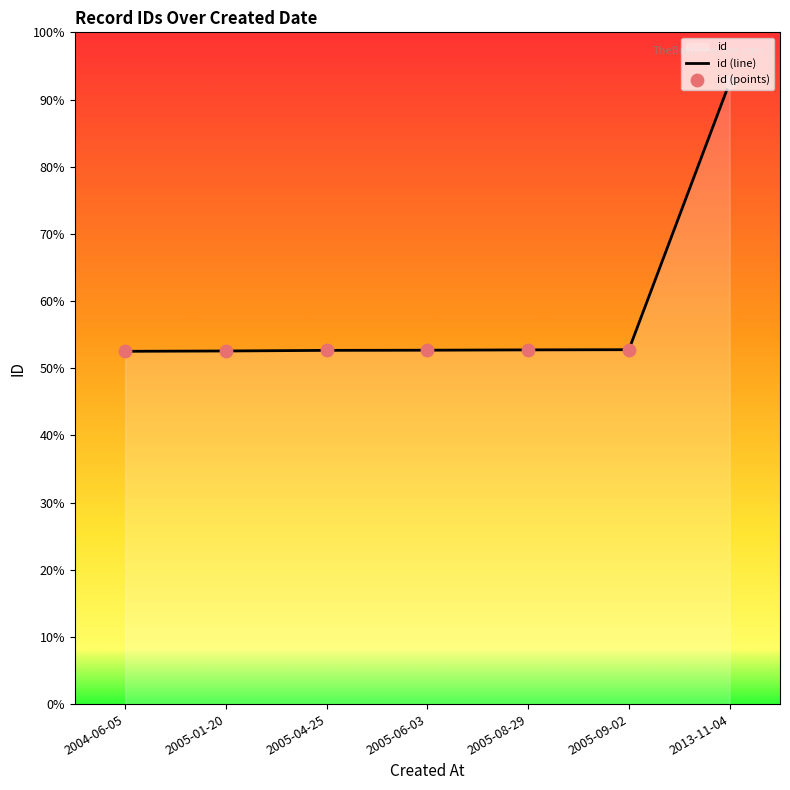

What is the change in value from 2004-06-05 to 2005-06-03?

+41